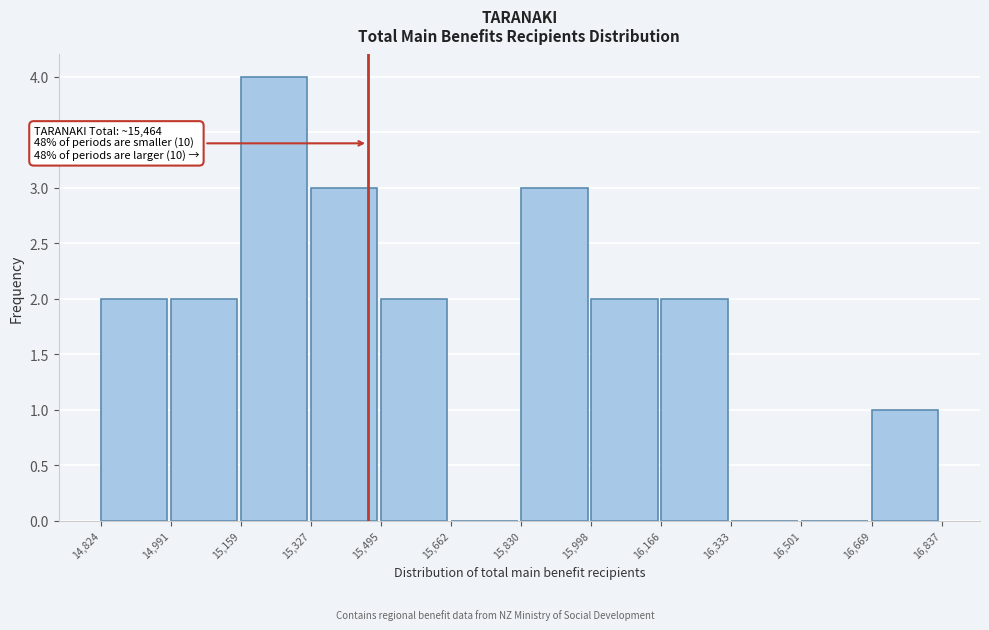

Which range on the x-axis has the tallest bar?

15,159 to 15,327